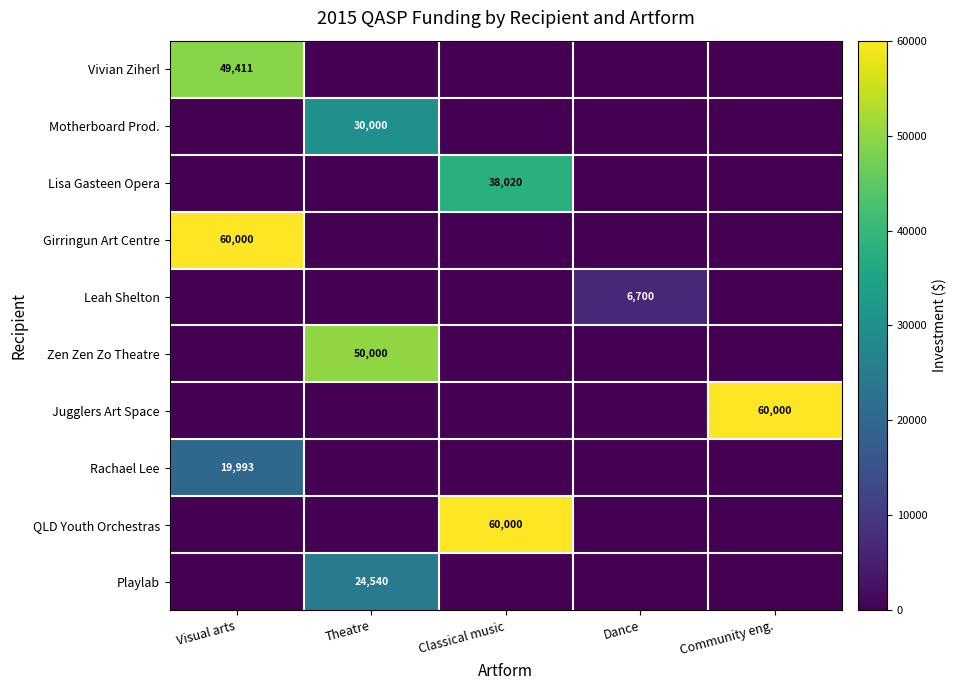

True or false: QLD Youth Orchestras has a value of 88990 at Classical music.

False